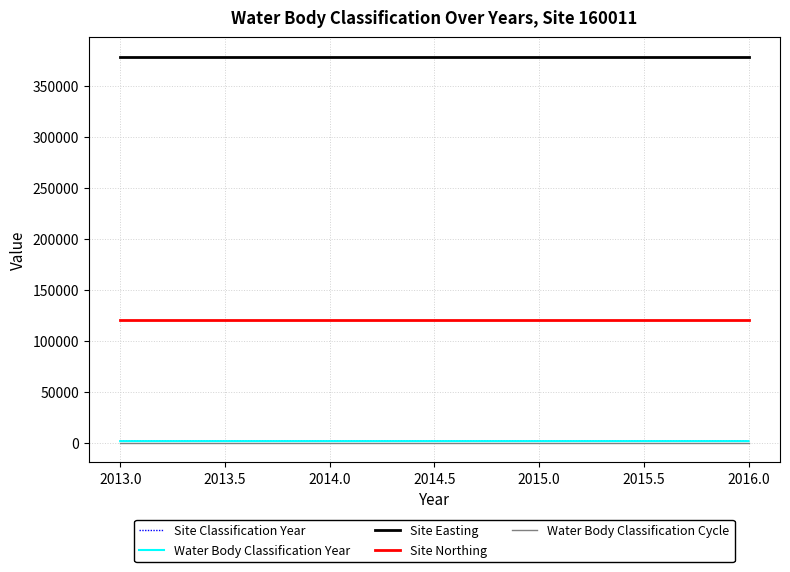

What is the smallest value displayed?

2